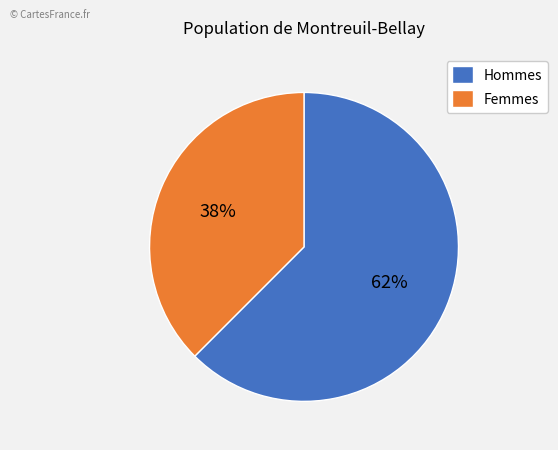

To the nearest percent, what percentage of the pie is Femmes?

38%